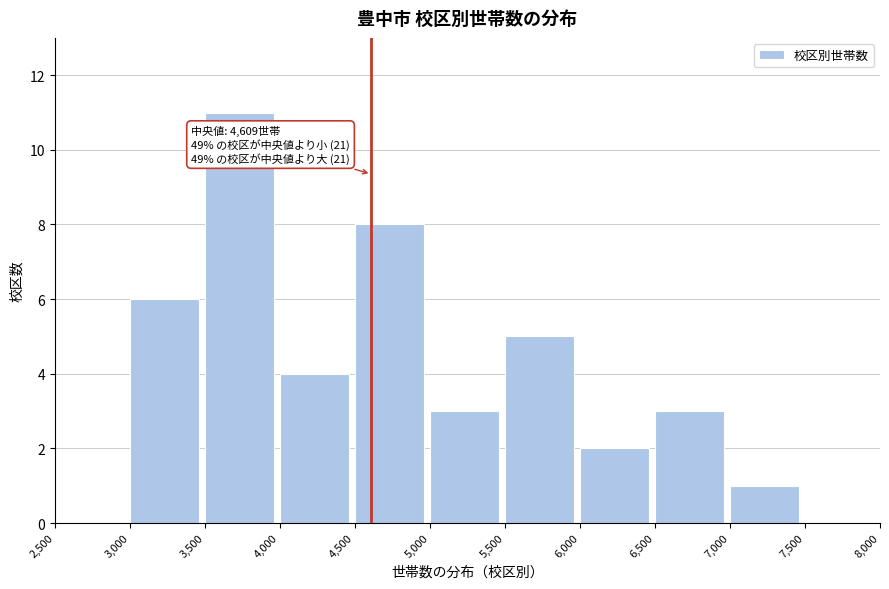

Over which range of the x-axis is the bar tallest?

3,500 to 4,000